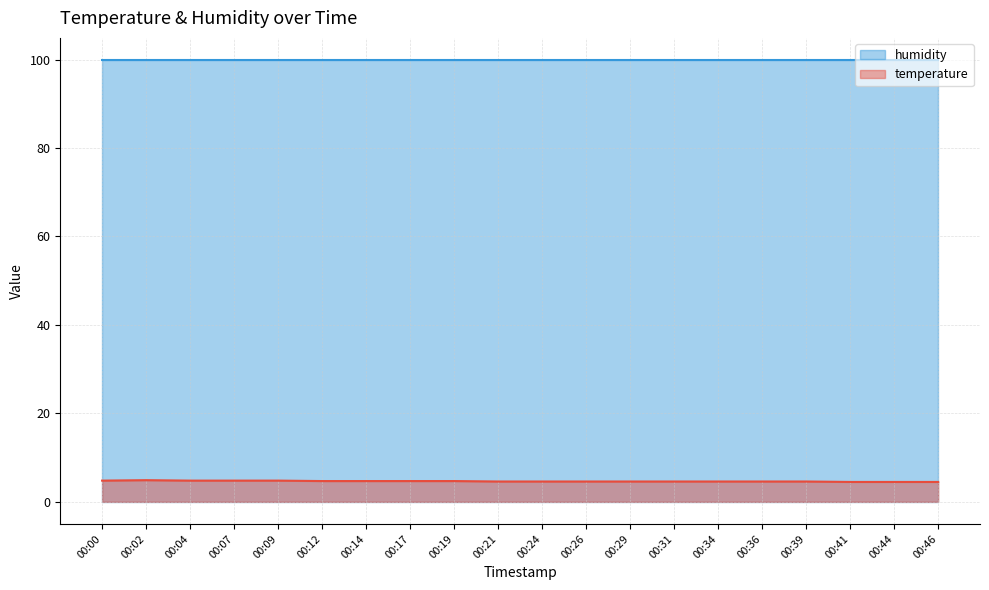

Reading left to right, transcribe all the data shown in this chart.

4.8	4.9	4.8	4.8	4.8	4.7	4.7	4.7	4.7	4.6	4.6	4.6	4.6	4.6	4.6	4.6	4.6	4.5	4.5	4.5